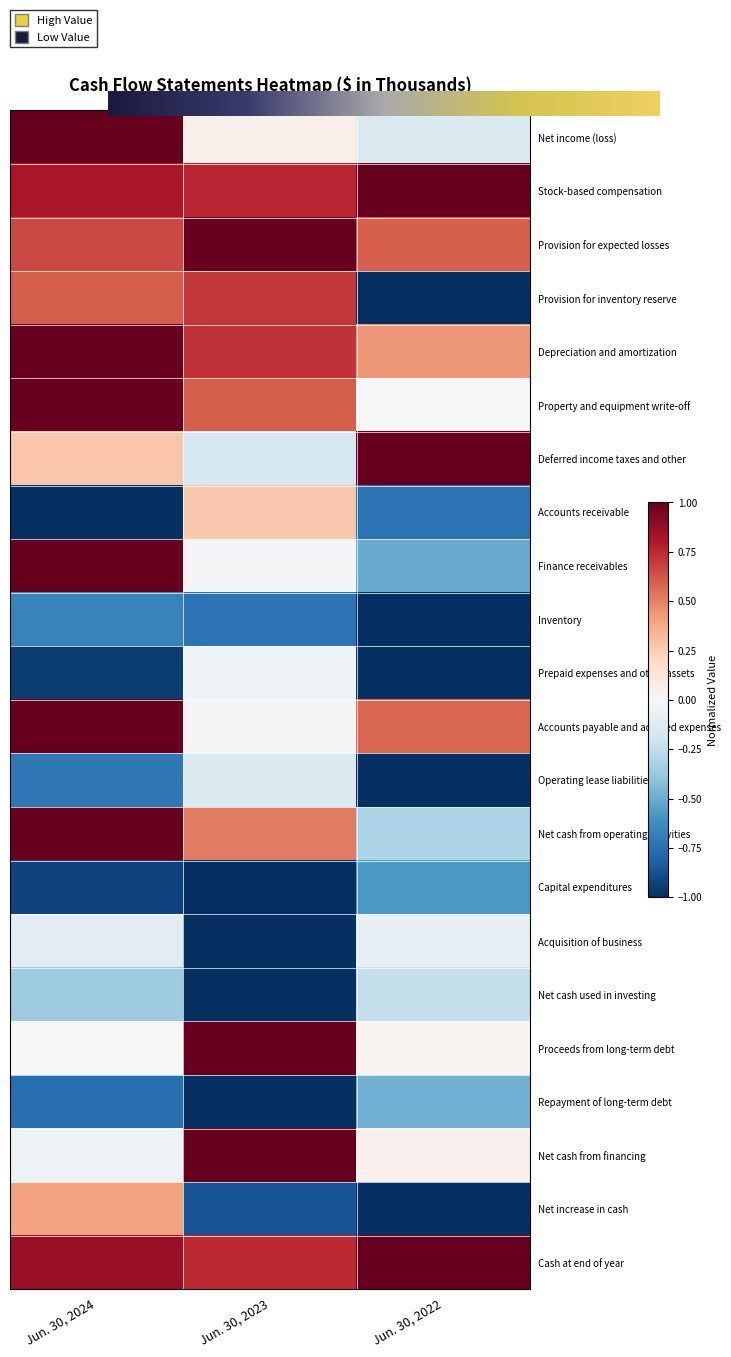

At which label is Finance receivables closest to 0?

Jun. 30, 2023